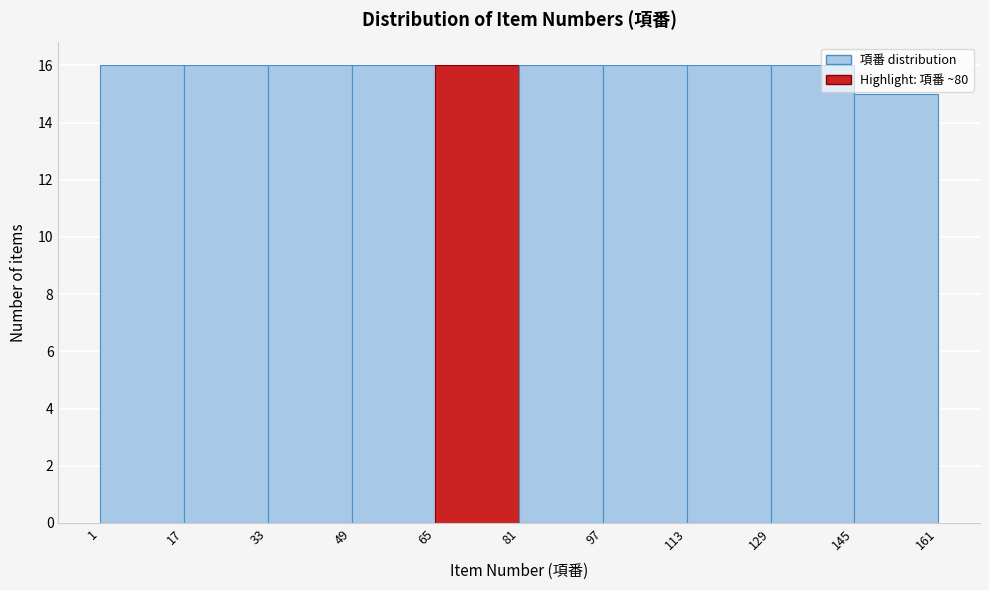

What is the height of the bar covering 33 to 49 on the x-axis? The values are not printed on the chart, so give them approximately, as read against the axis.

16